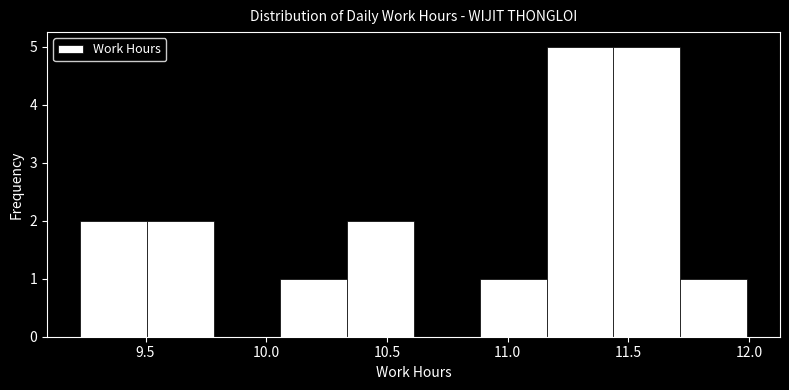

What is the height of the bar covering 9.50 to 9.80 on the x-axis? Neither the bar edges nor the heights are printed on the chart, so give them approximately, as read against the axes.

2